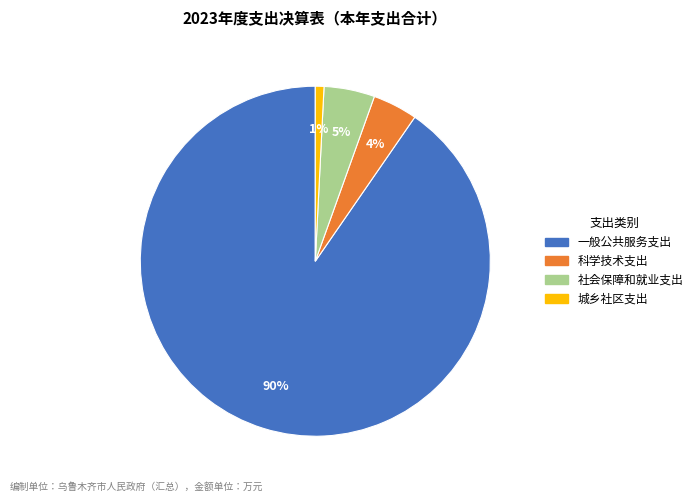

To the nearest percent, what portion does 社会保障和就业支出 represent?

5%